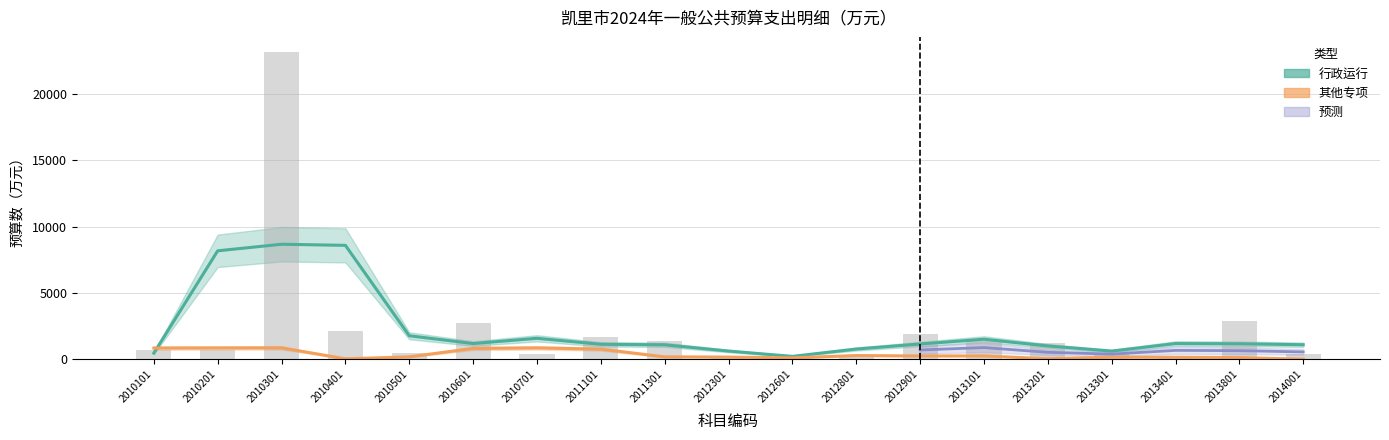

What is the value of the 17th bar from the left?

211.9